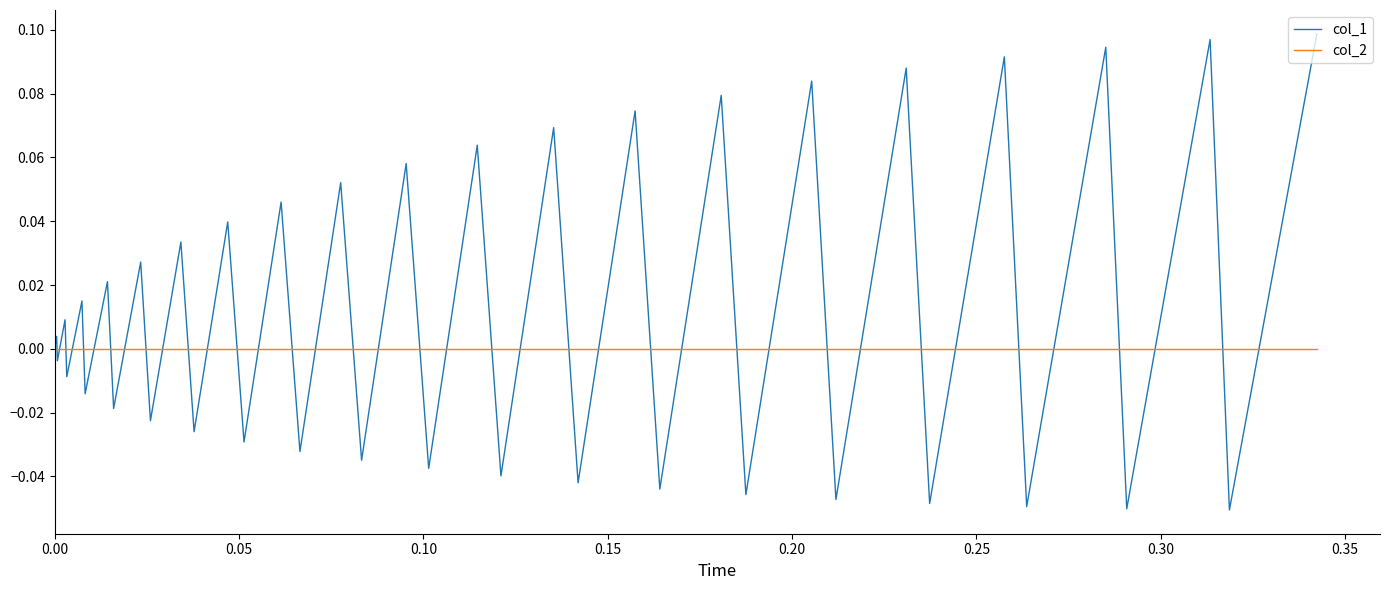

True or false: col_1 has more than 1 points higher than both neighbors.

True